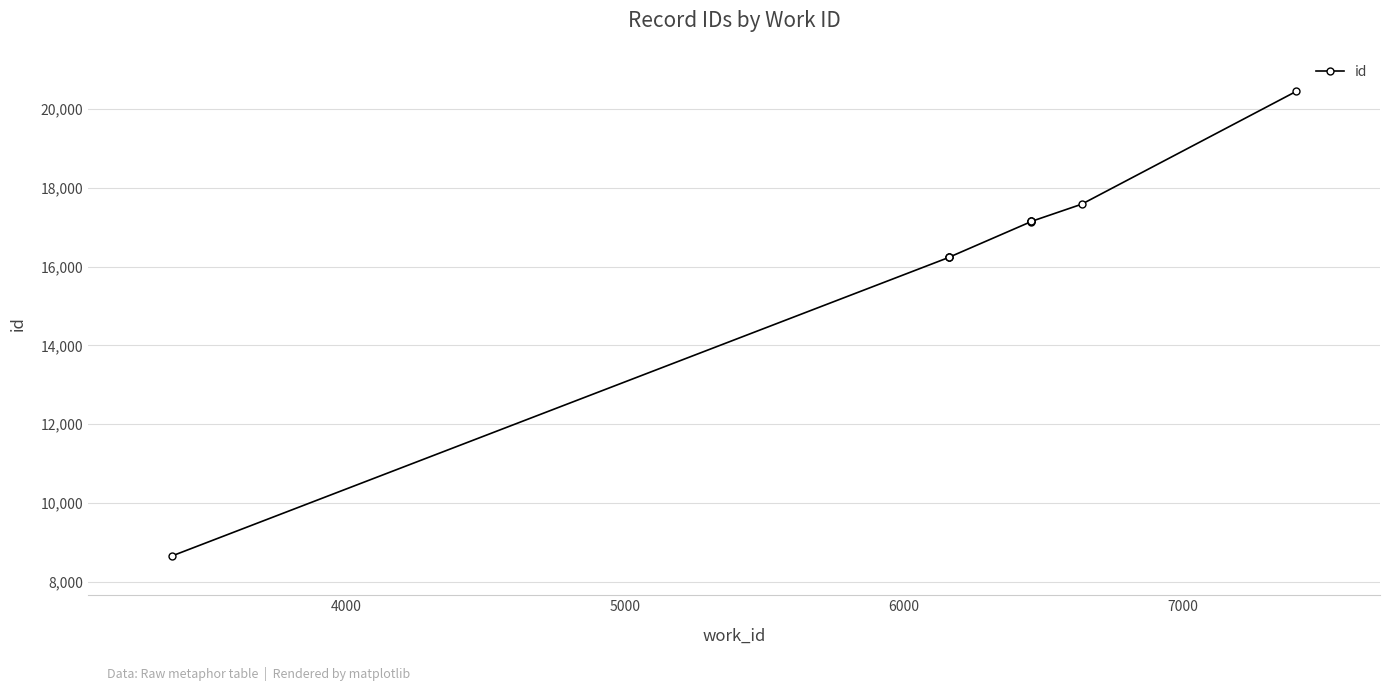

What is the difference between the second highest and second lowest values?

1347